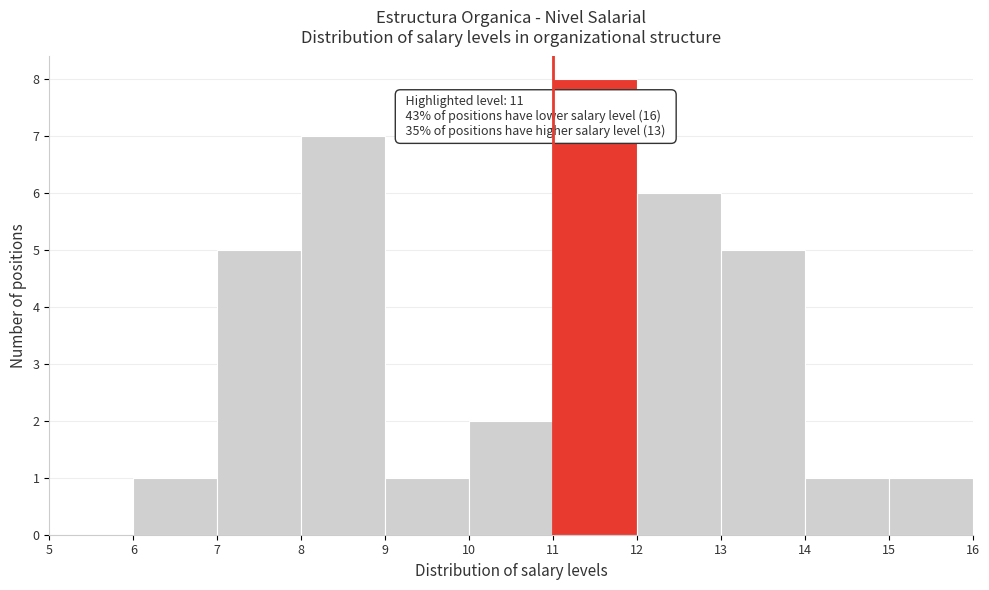

Over which range of the x-axis is the bar tallest?

11 to 12